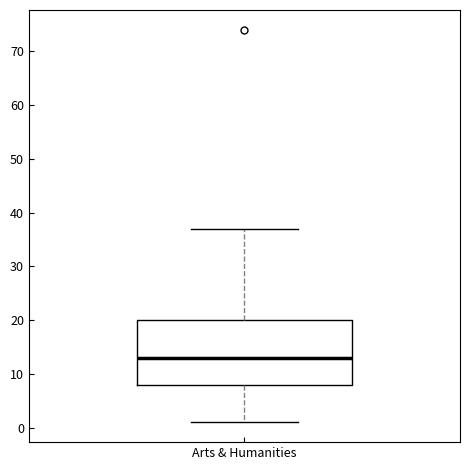

Transcribe this box plot: give where the median line is, the range the box spans, and where the two whiskers end, as read against the y-axis. The values are not printed on the chart, so give them approximately, as read against the axis.

median 13, box 8 to 20, whiskers 1 to 37